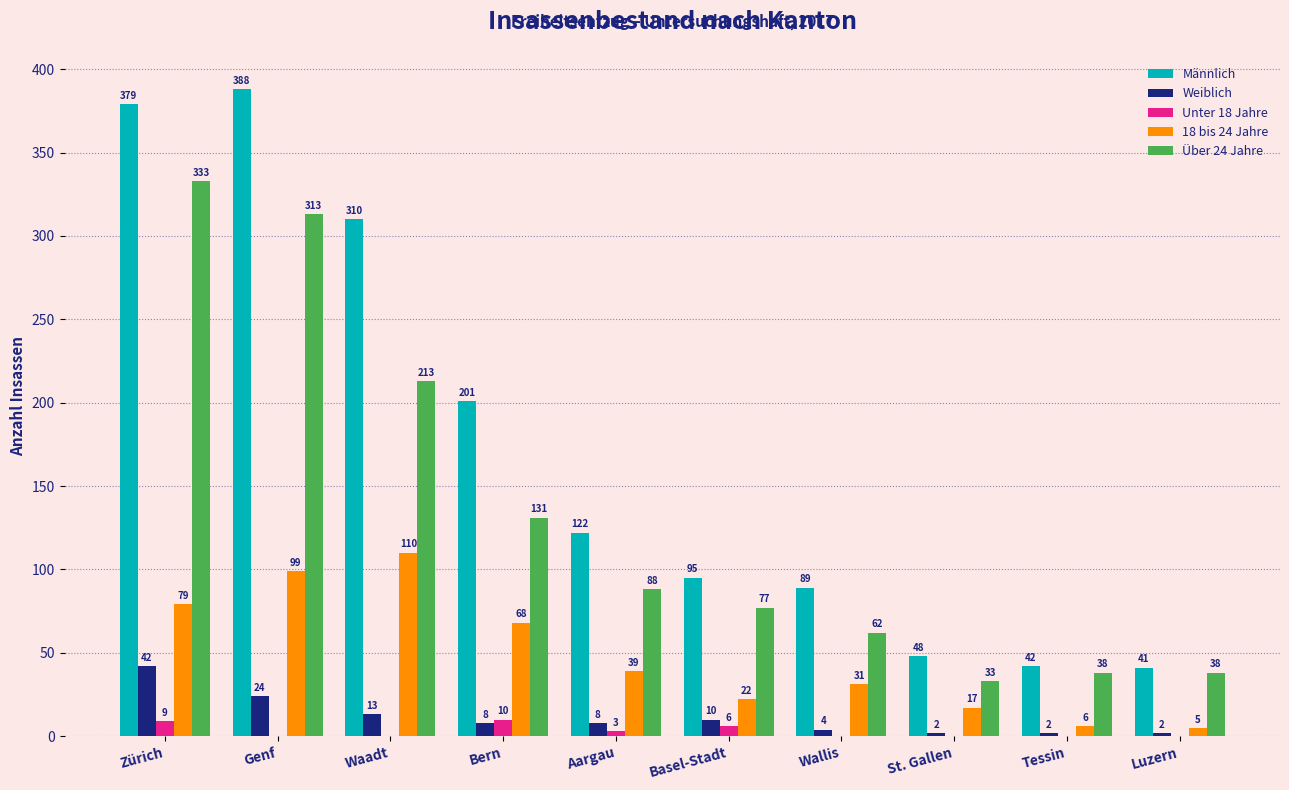

What are all the series names shown in the legend?

Männlich, Weiblich, Unter 18 Jahre, 18 bis 24 Jahre, Über 24 Jahre